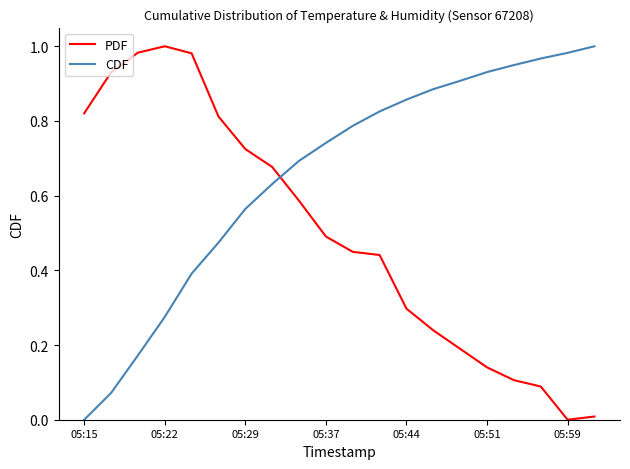

True or false: CDF and PDF intersect in this chart.

True